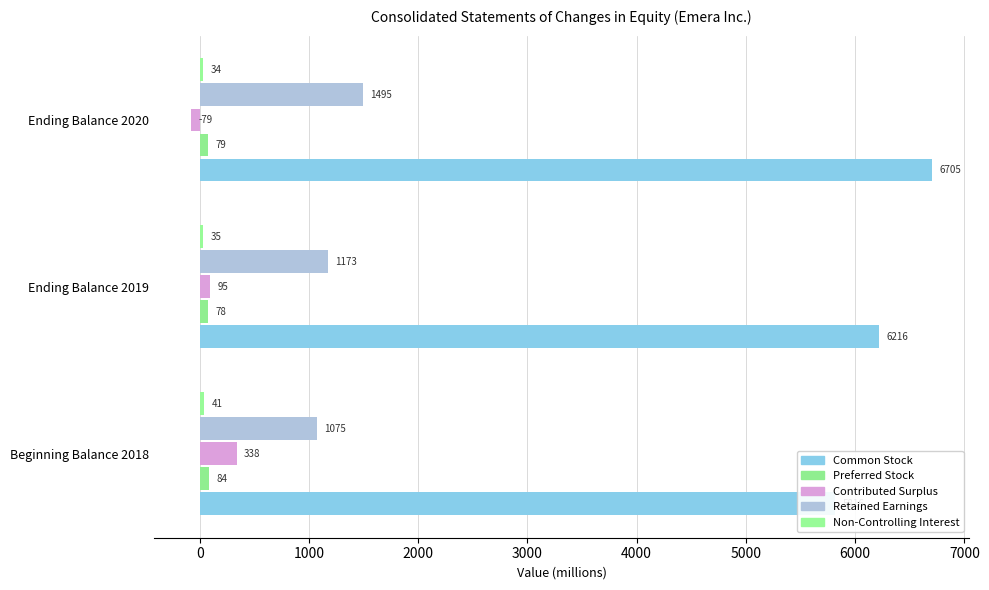

Which series has the widest spread of values?

Common Stock